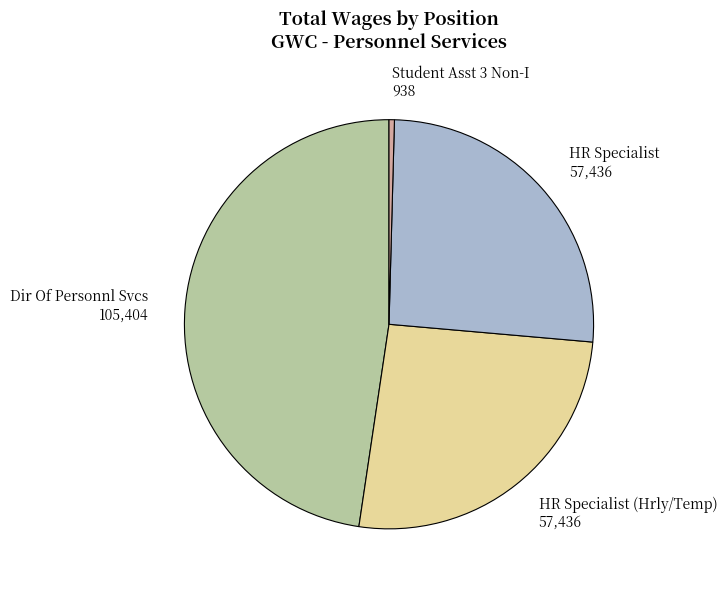

Does HR Specialist (Hrly/Temp) represent more than half of the total?

No